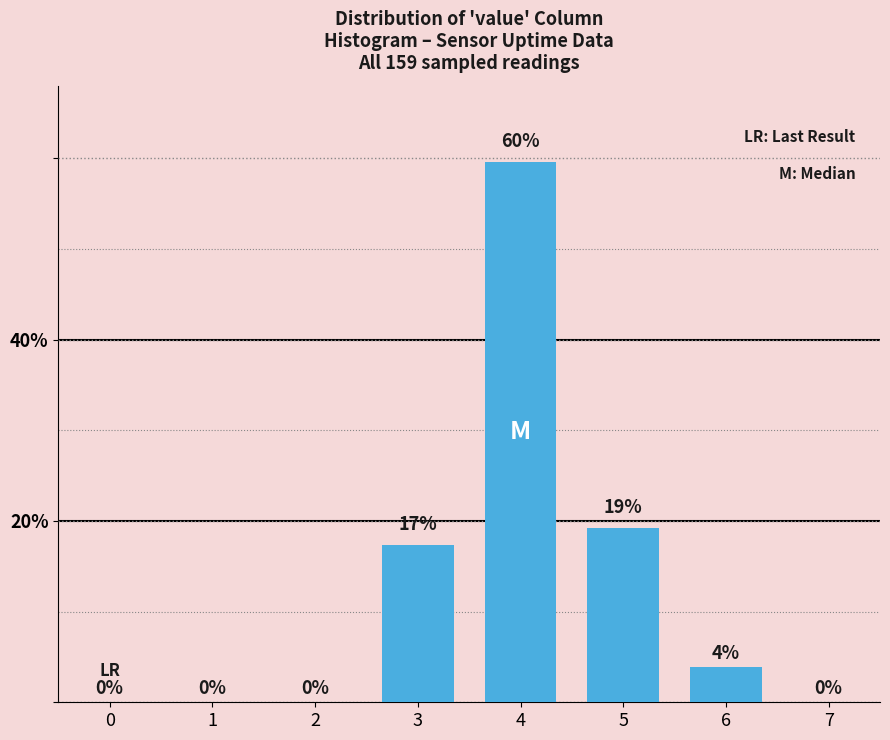

Which has a higher value, 4 or 6?

4